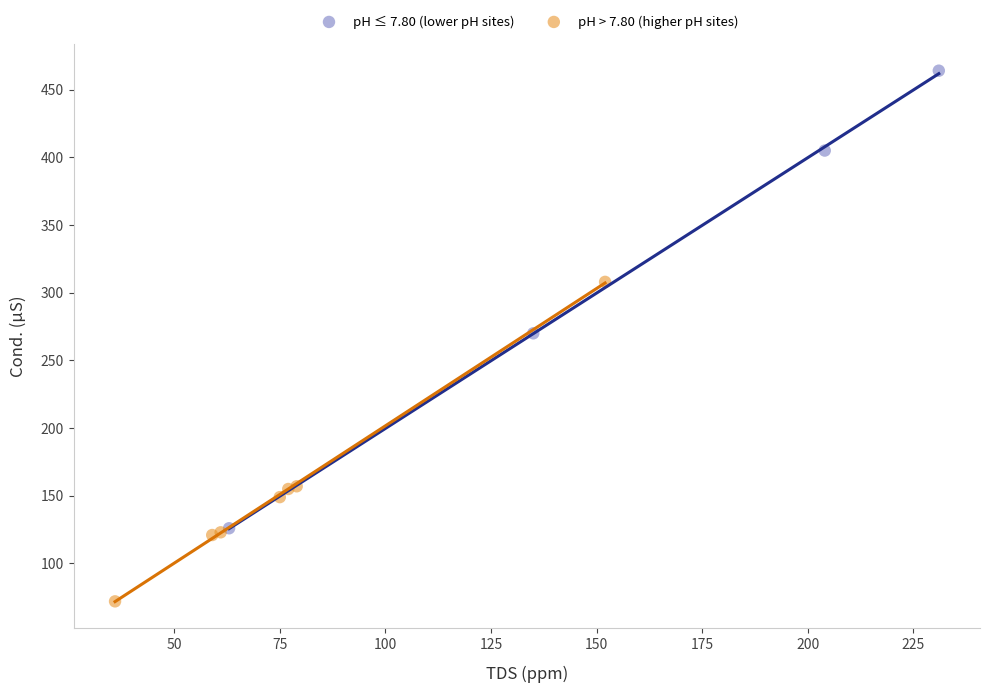

Which series contains the lowest Y value?

pH > 7.80 (higher pH sites)